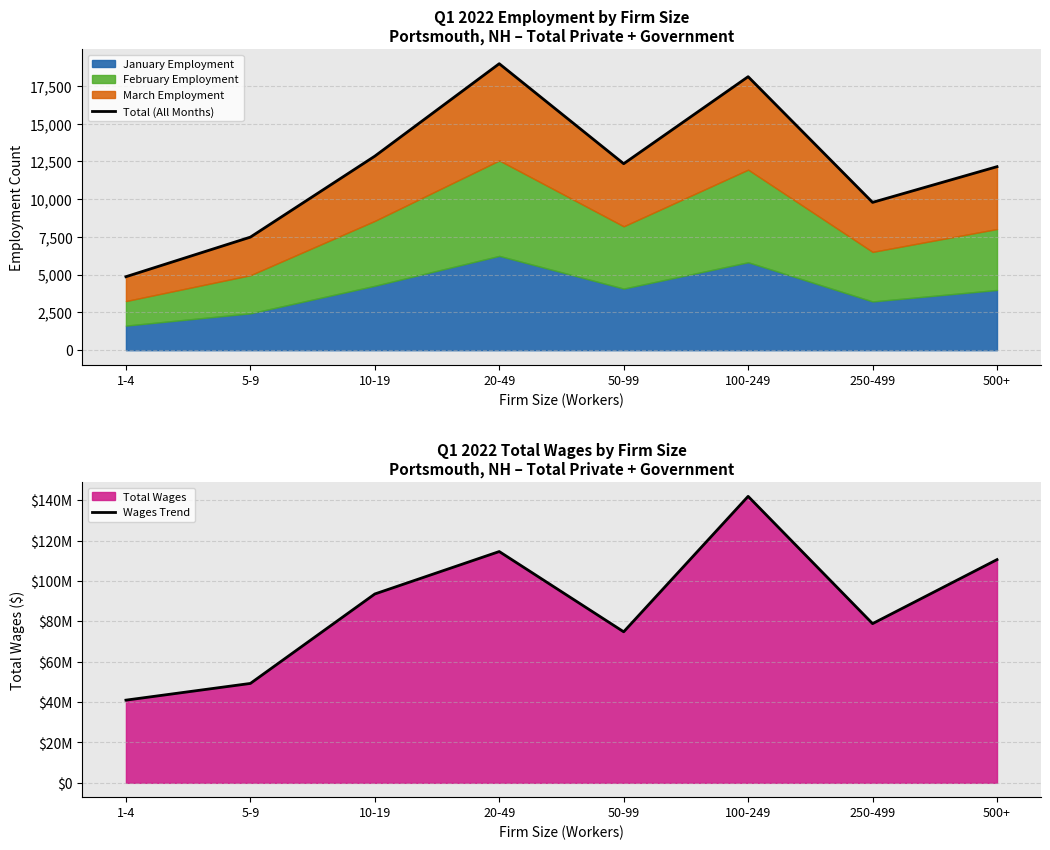

At which label does Wages Trend reach its minimum?

1-4